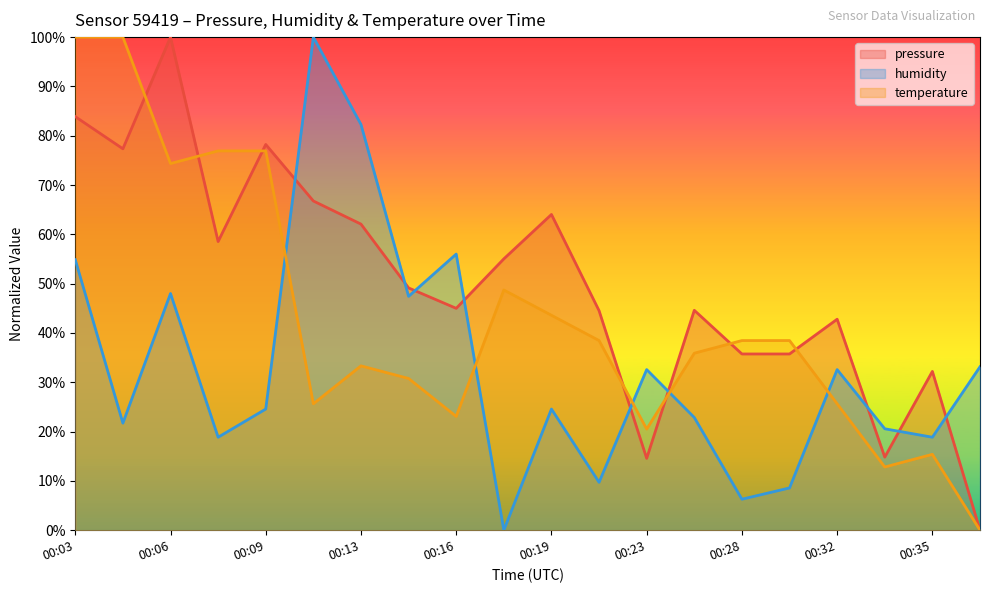

True or false: temperature and humidity cross at least once.

True